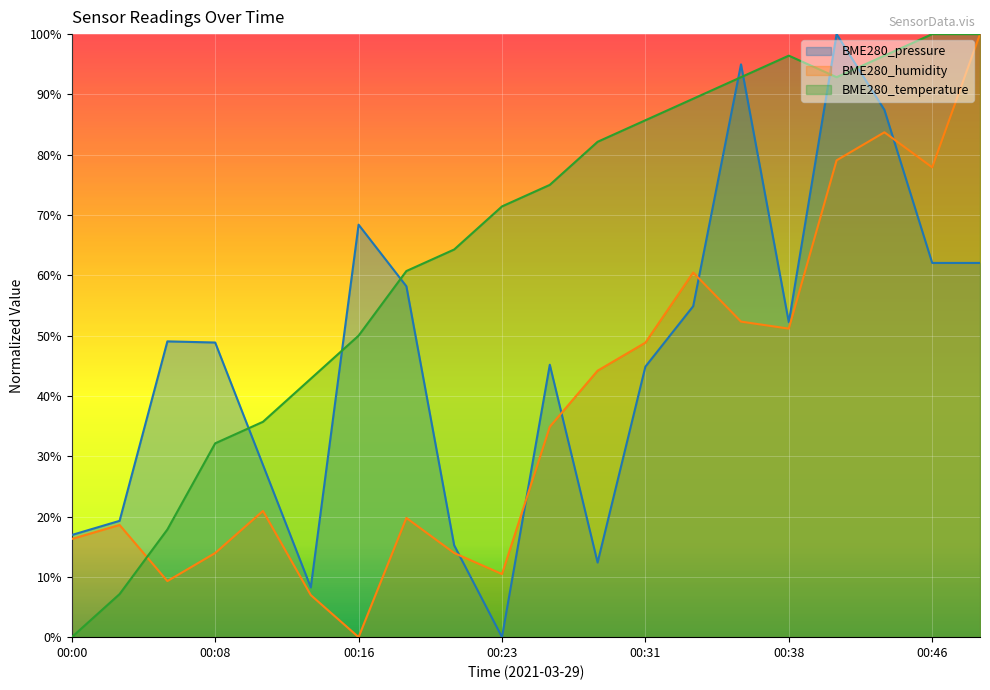

Rank the series by their maximum value, from lowest to highest.

BME280_pressure, BME280_humidity, BME280_temperature